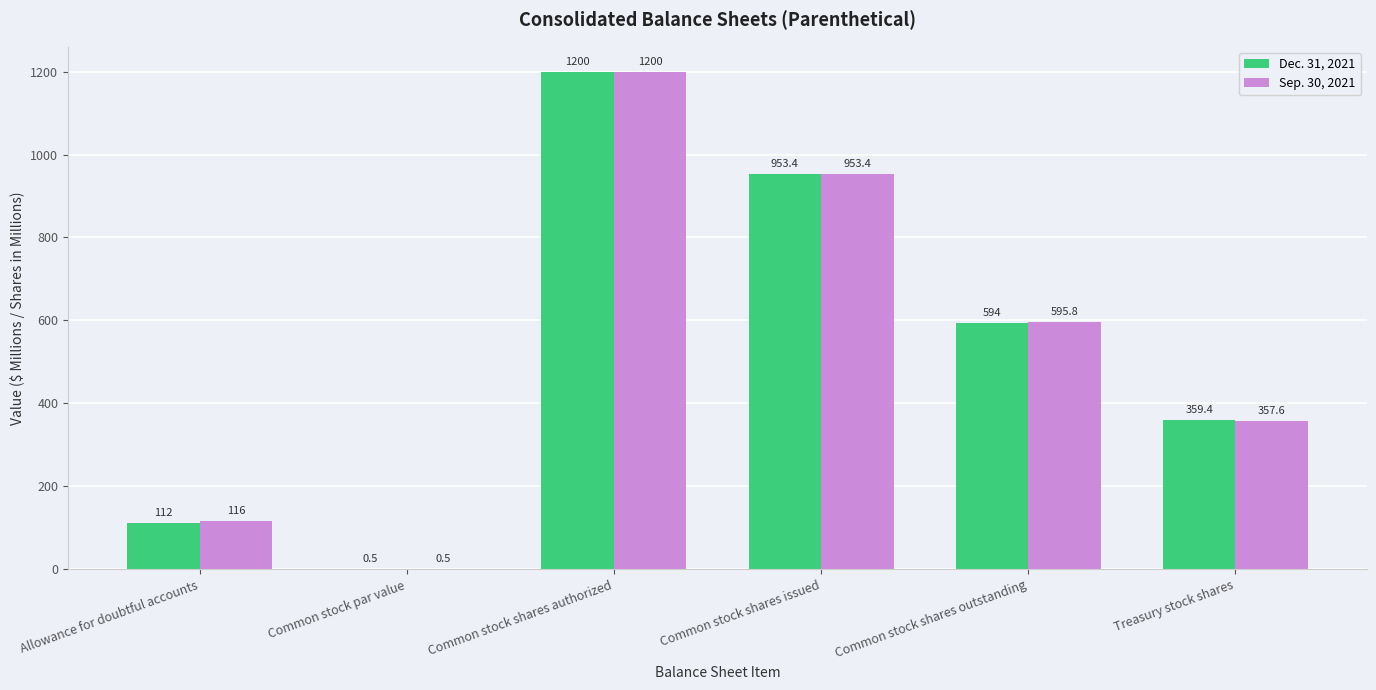

The value of Sep. 30, 2021 at Treasury stock shares is 621.2. True or false?

False